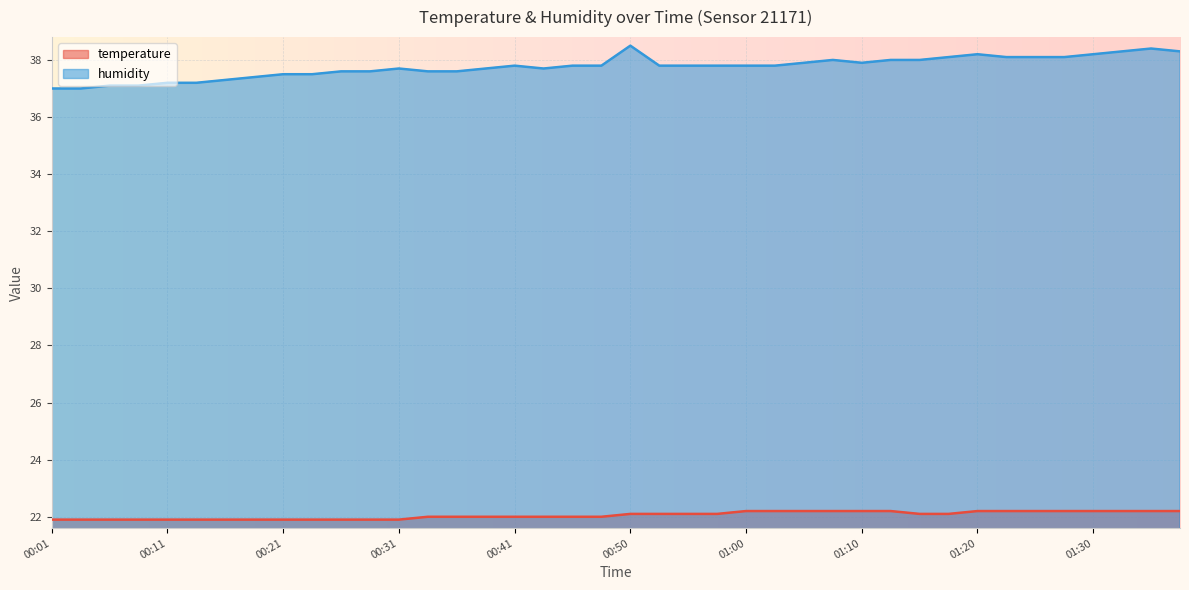

How many lines are shown in the chart?

2